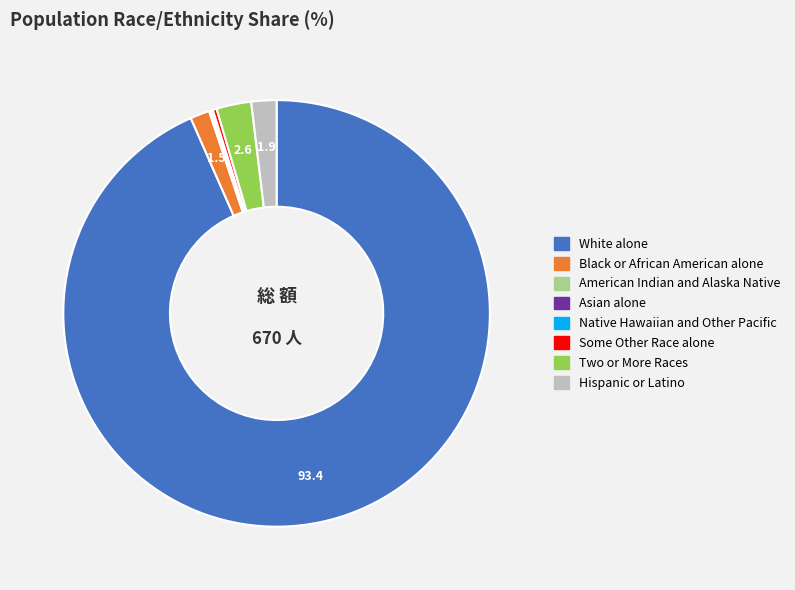

Is there a majority slice in this chart?

Yes